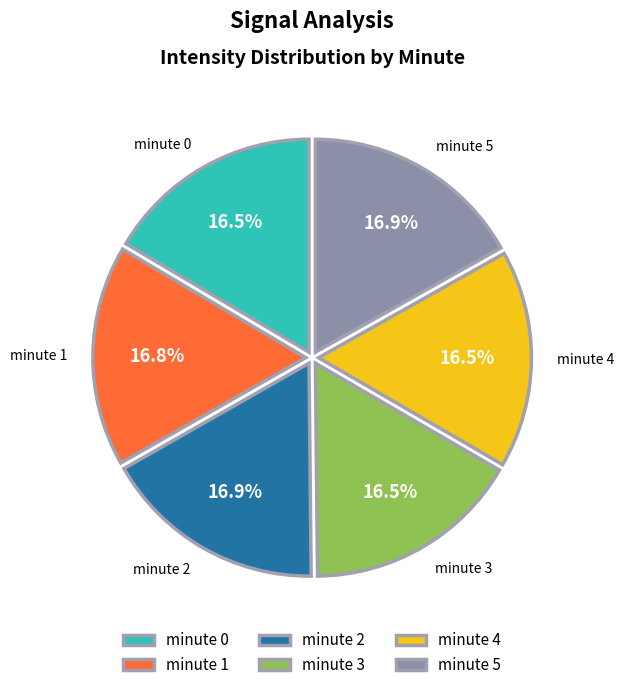

How many segments does this pie chart have?

6